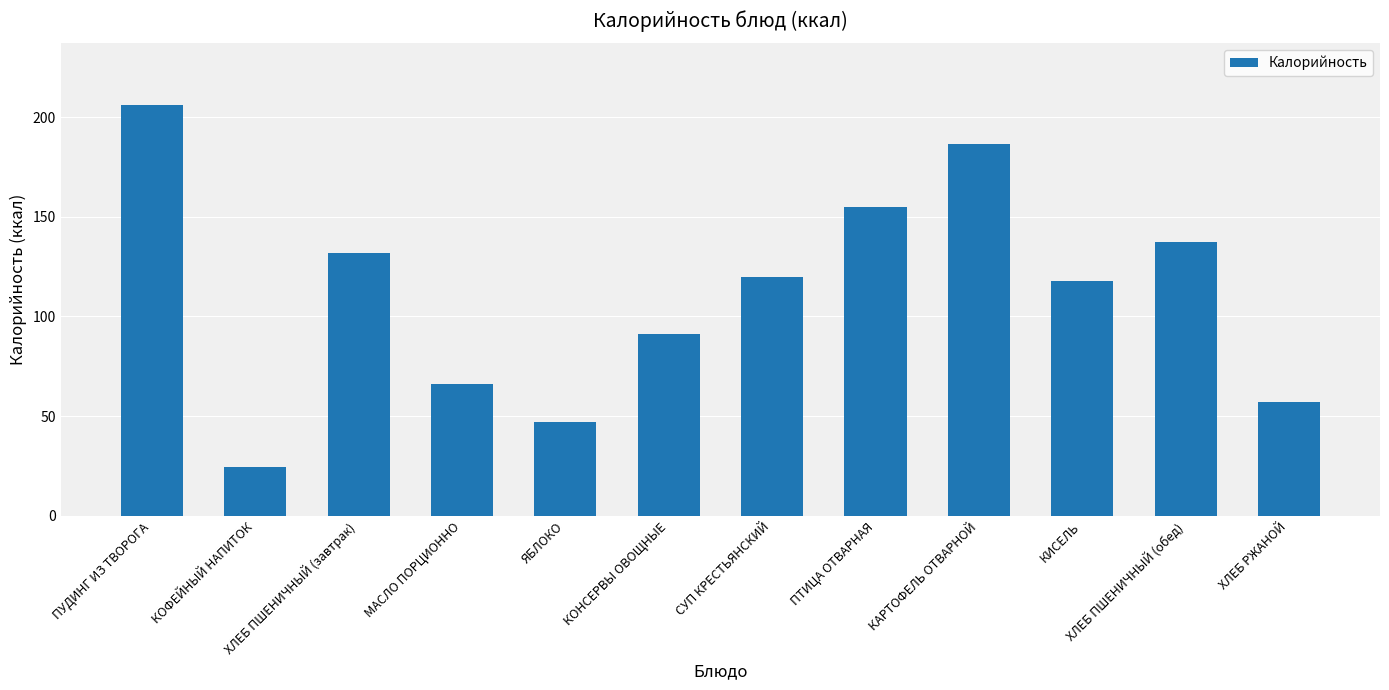

What is the change in value from ХЛЕБ ПШЕНИЧНЫЙ (завтрак) to КИСЕЛЬ?

-14.0